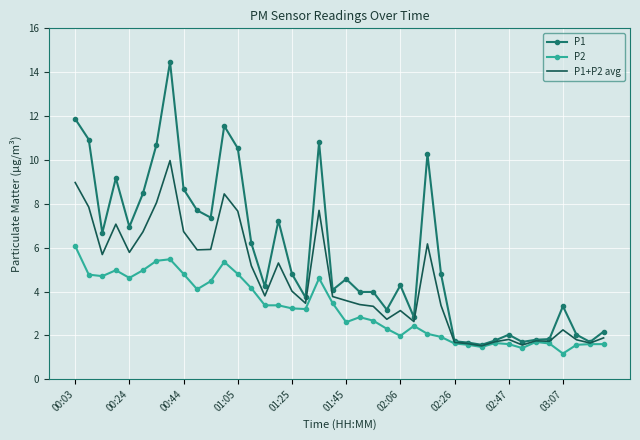

What is the average value of the P1+P2 avg series?

4.4